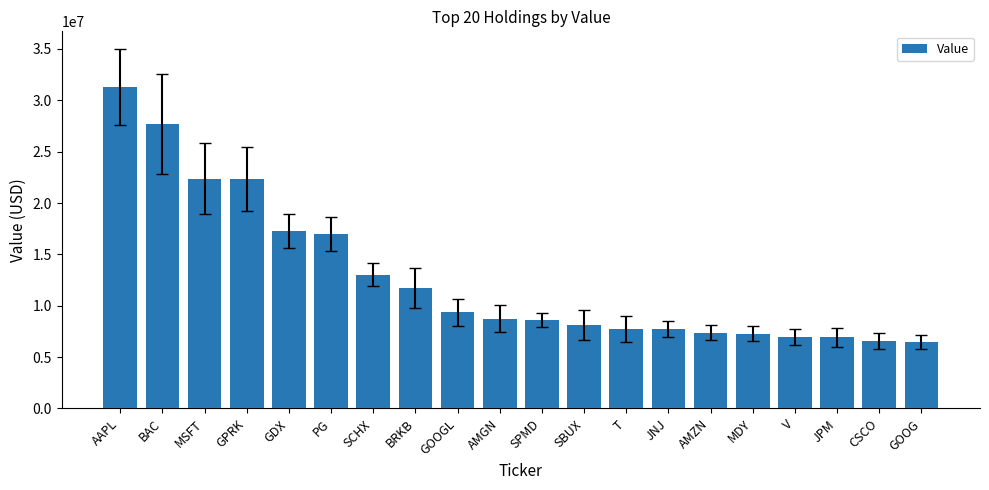

What is the value of the 19th bar from the left?

6577000